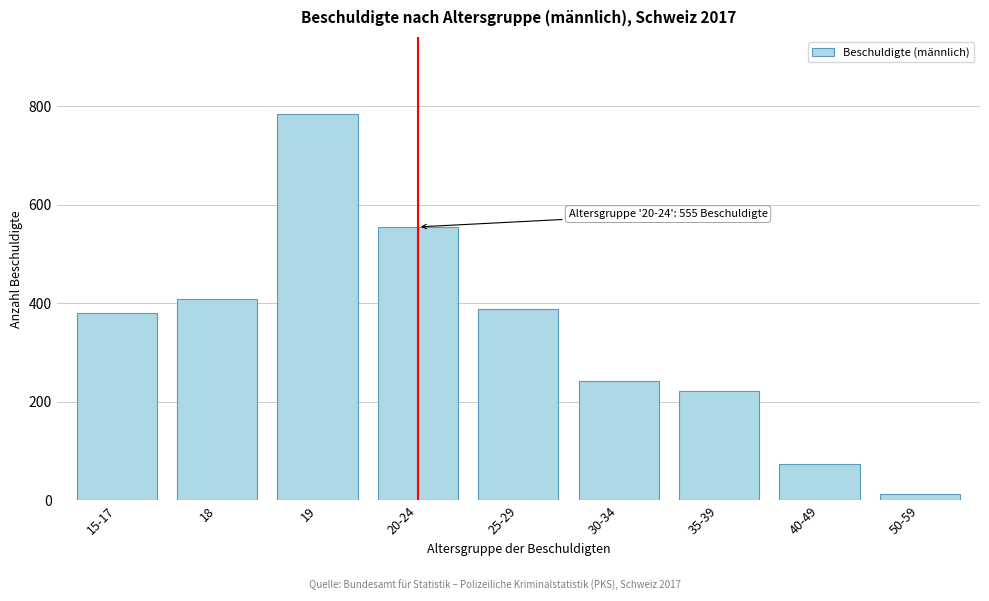

Reading right to left, transcribe all the data shown in this chart.

13	74	223	243	389	555	784	408	381